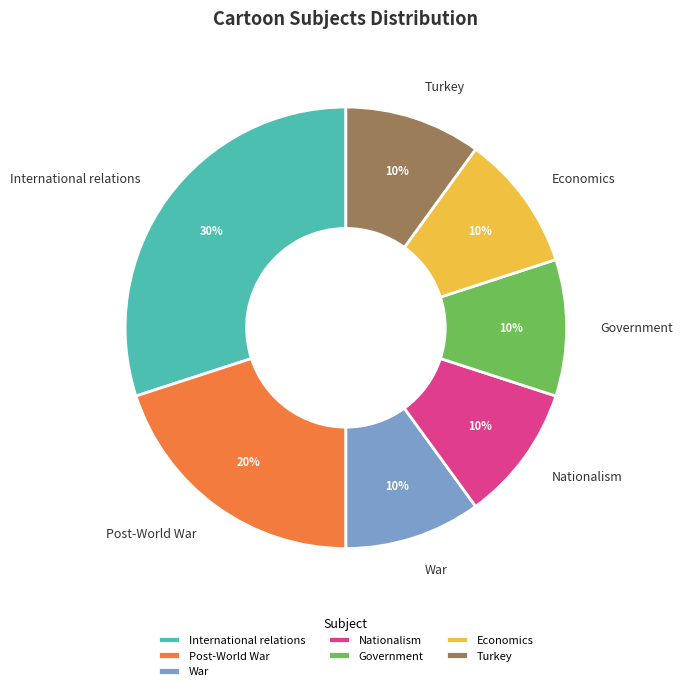

True or false: War accounts for 10% of the total.

True